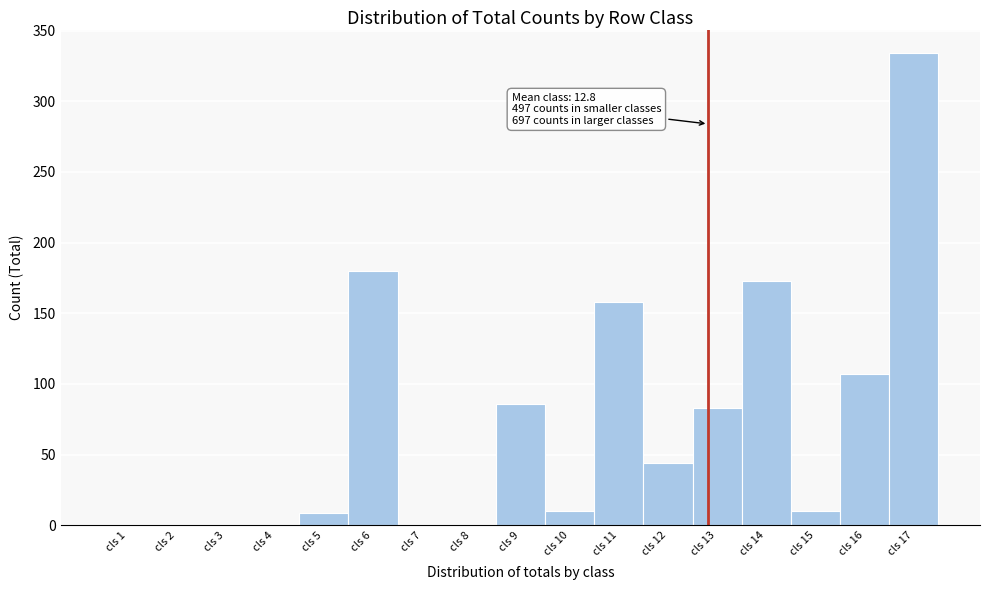

Which range on the x-axis has the tallest bar?

16.5 to 17.5